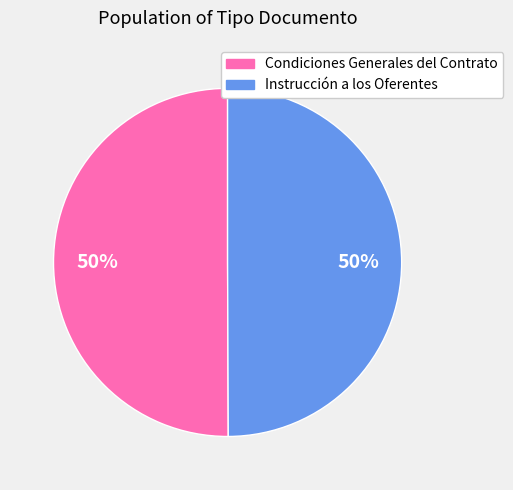

What is the ratio of the value at Instrucción a los Oferentes to the value at Condiciones Generales del Contrato?

1.0